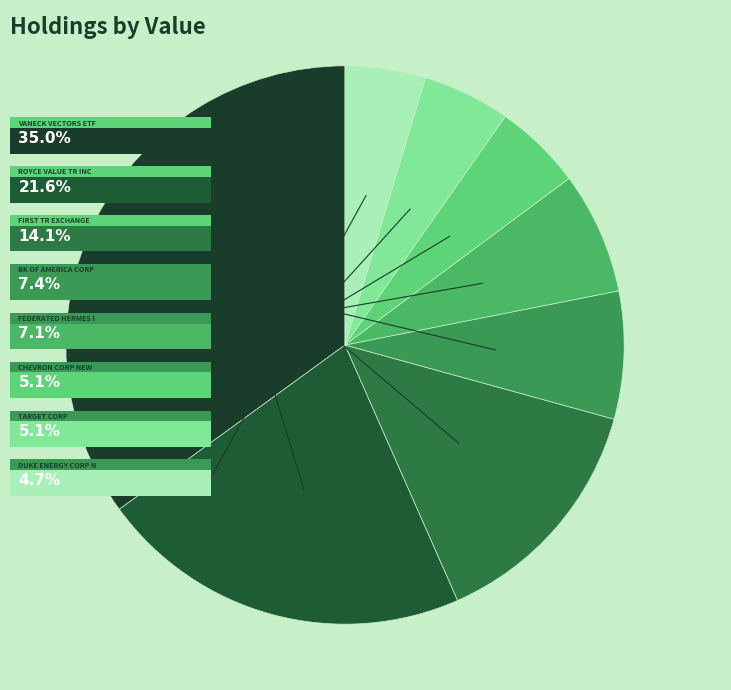

What is the total percentage of CHEVRON CORP NEW and BK OF AMERICA CORP?

12.5%